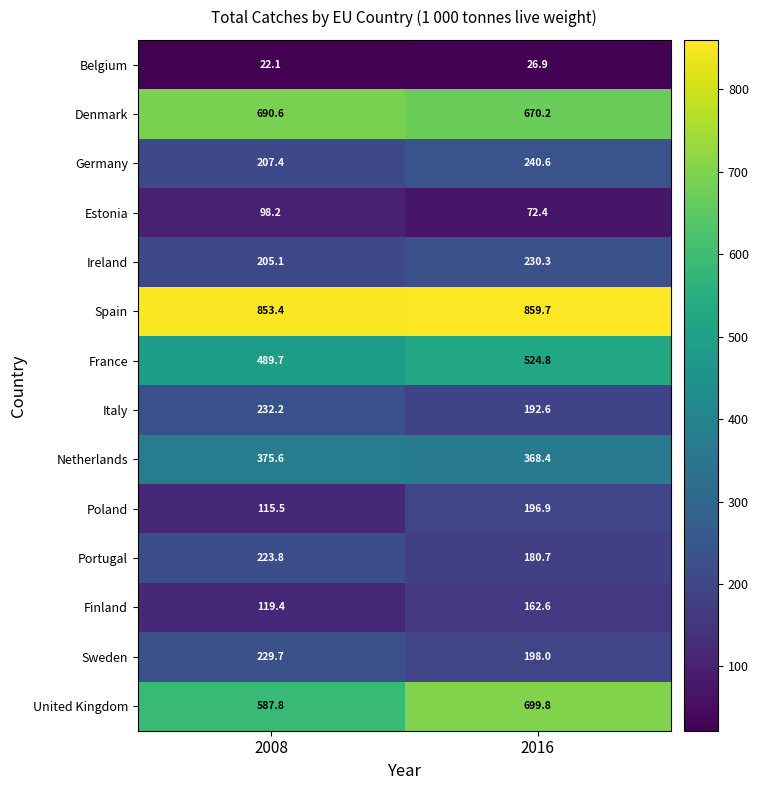

Reading left to right, what are all the values shown in this chart?

Belgium: 22.1	26.9
Denmark: 690.6	670.2
Germany: 207.4	240.6
Estonia: 98.2	72.4
Ireland: 205.1	230.3
Spain: 853.4	859.7
France: 489.7	524.8
Italy: 232.2	192.6
Netherlands: 375.6	368.4
Poland: 115.5	196.9
Portugal: 223.8	180.7
Finland: 119.4	162.6
Sweden: 229.7	198.0
United Kingdom: 587.8	699.8